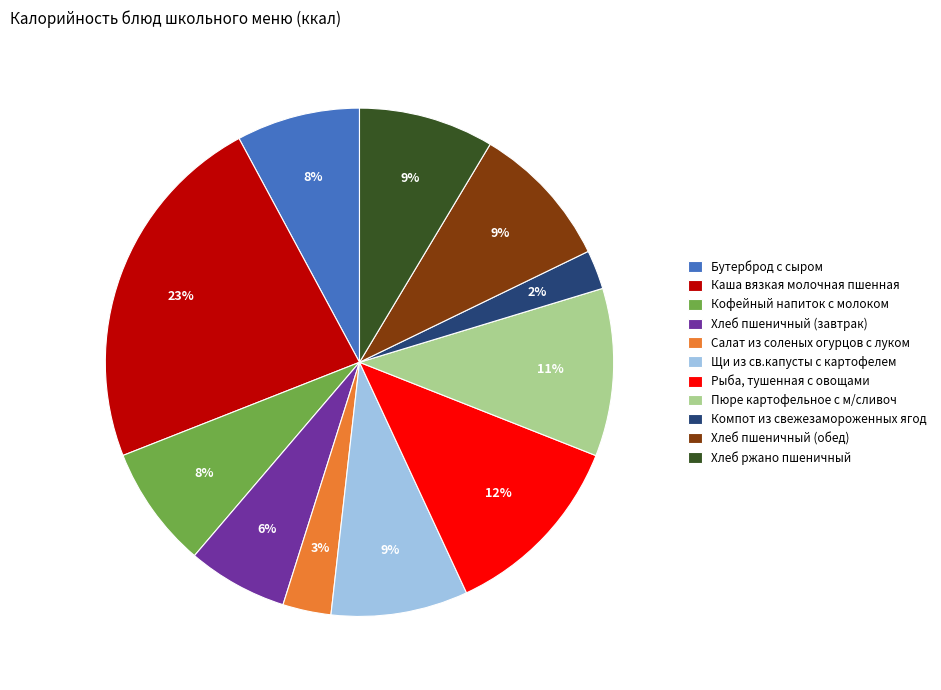

Between Бутерброд с сыром and Компот из свежезамороженных ягод, which is larger?

Бутерброд с сыром